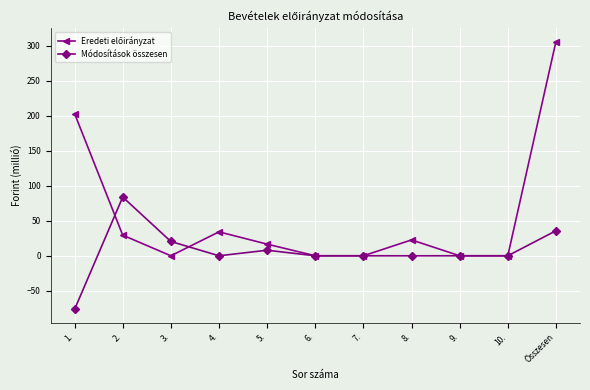

Is it true that Módosítások összesen equals -70.4 at 9.?

False